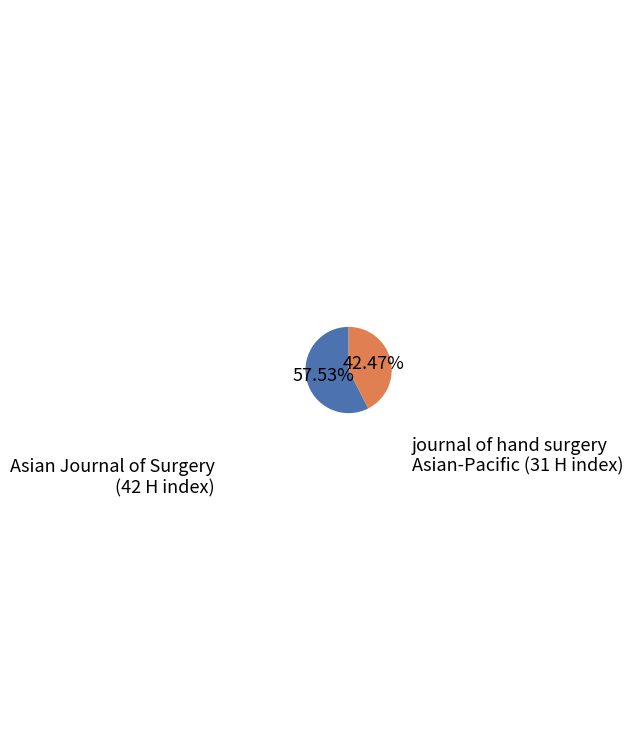

Between Asian Journal of Surgery and journal of hand surgery Asian-Pacific, which is larger?

Asian Journal of Surgery